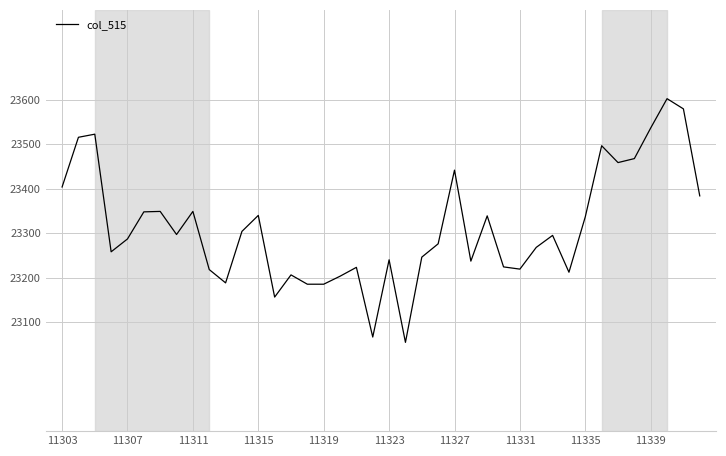

What is the greatest value displayed?

23603